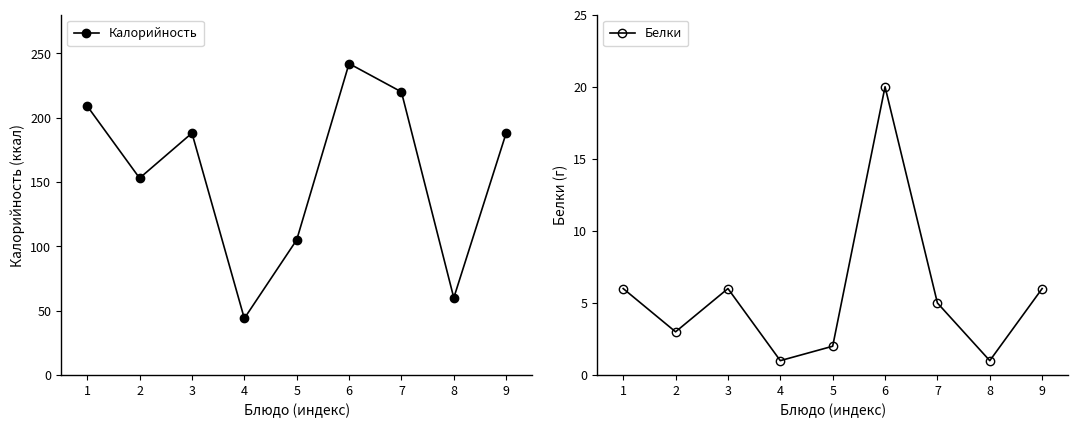

What is the value of the Белки point at the 3rd from the left?

6